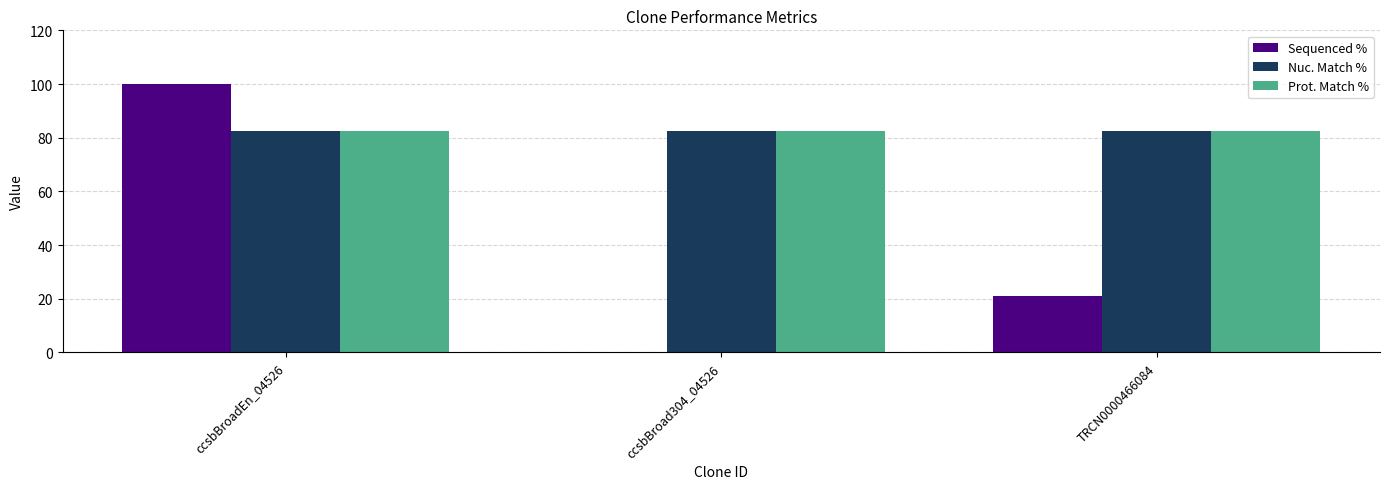

Does the chart contain stacked bars?

No